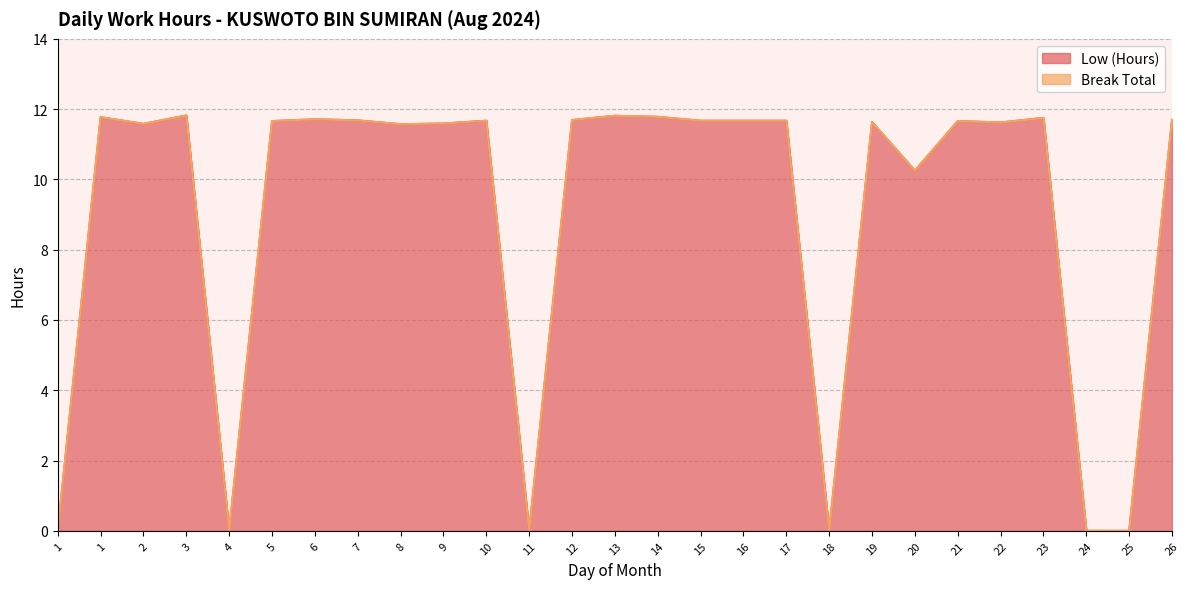

Rank the categories by value from highest to lowest.

3, 13, 14, 1, 23, 6, 26, 12, 7, 10, 15, 16, 17, 5, 21, 19, 22, 9, 2, 8, 20, 1, 4, 11, 18, 24, 25